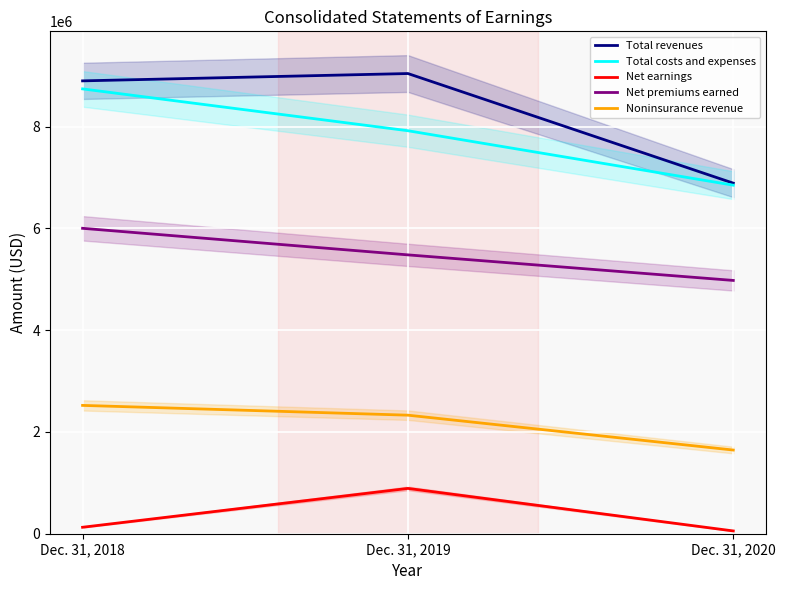

What is the total value across all series at Dec. 31, 2020?

20409571